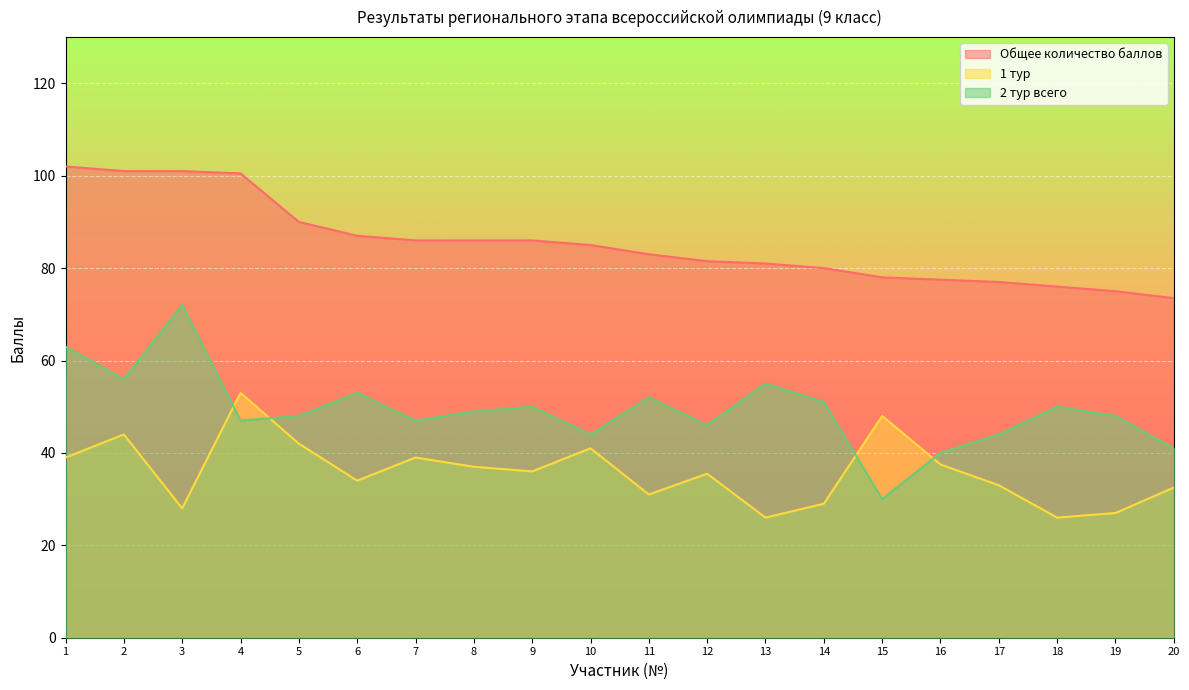

Which series has the largest range (max minus min)?

2 тур всего